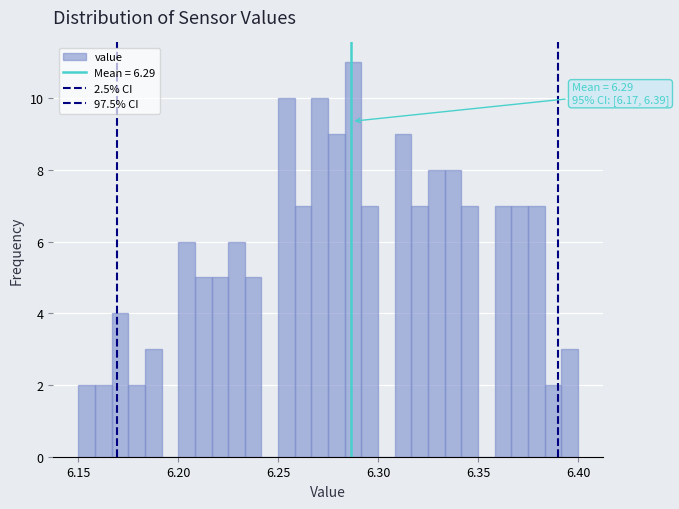

Around what value on the x-axis is the tallest bar? Give the approximate position of its centre, as read against the axis.

6.290